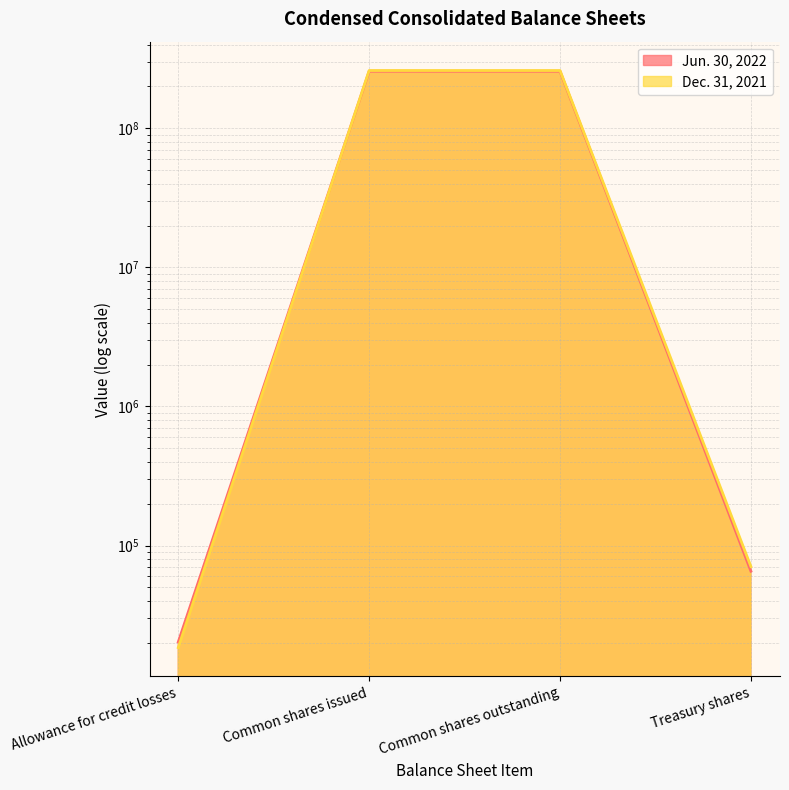

How many data points in Jun. 30, 2022 are above 257100591?

1